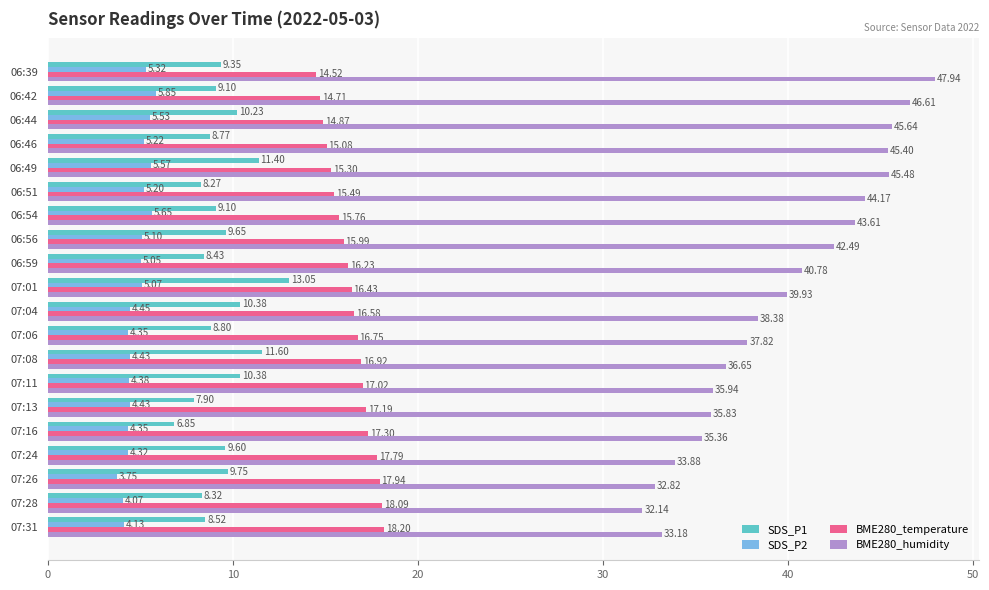

What is the difference between the maximum and minimum values in the SDS_P2 series?

2.1